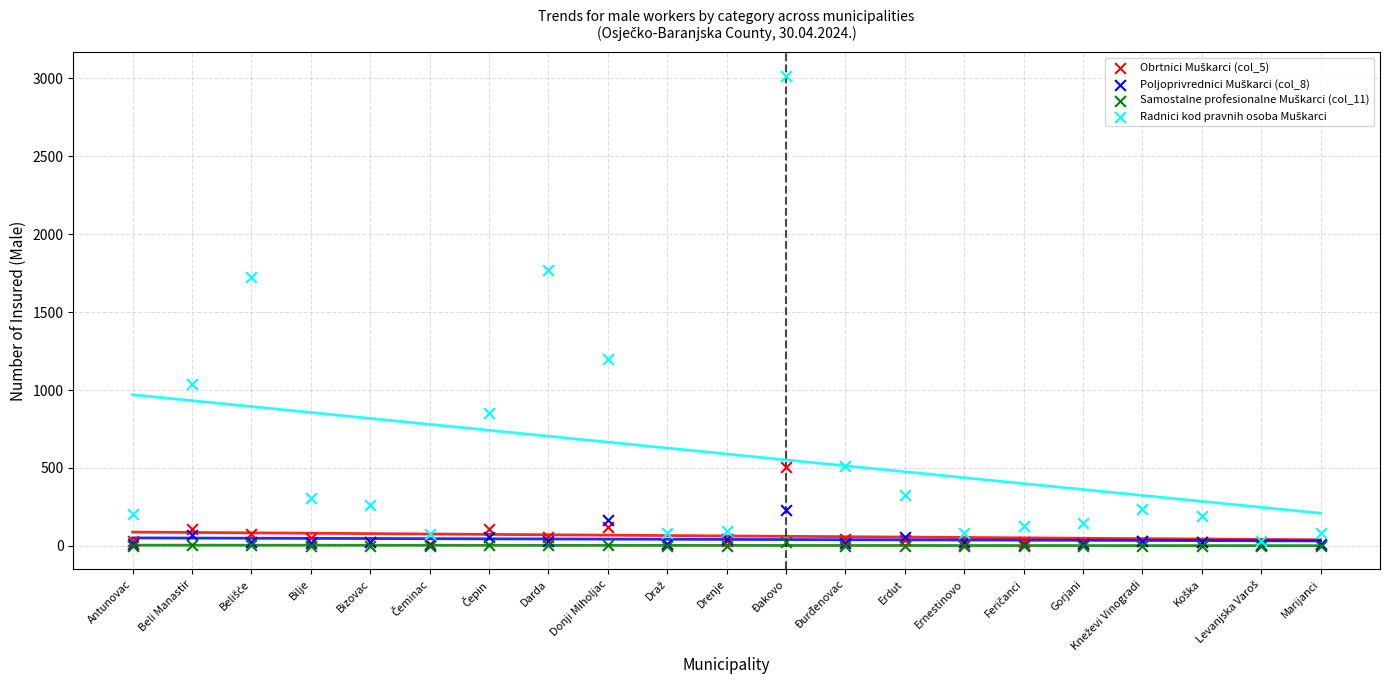

Across all series, what Y value is closest to 1508?

1727